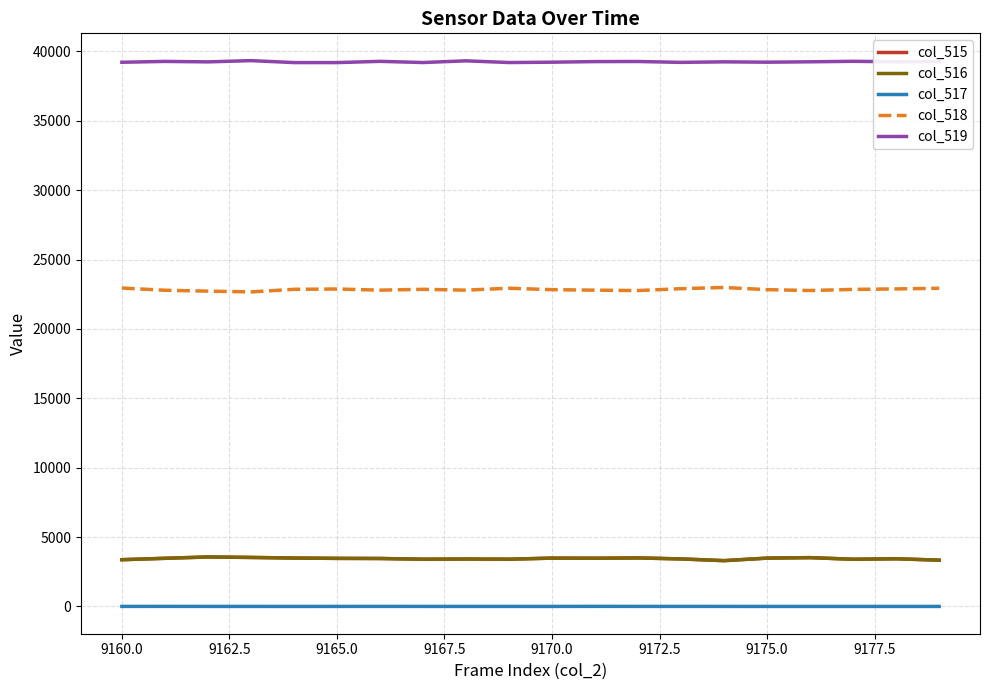

What is the lowest value of the col_516 series?

3299